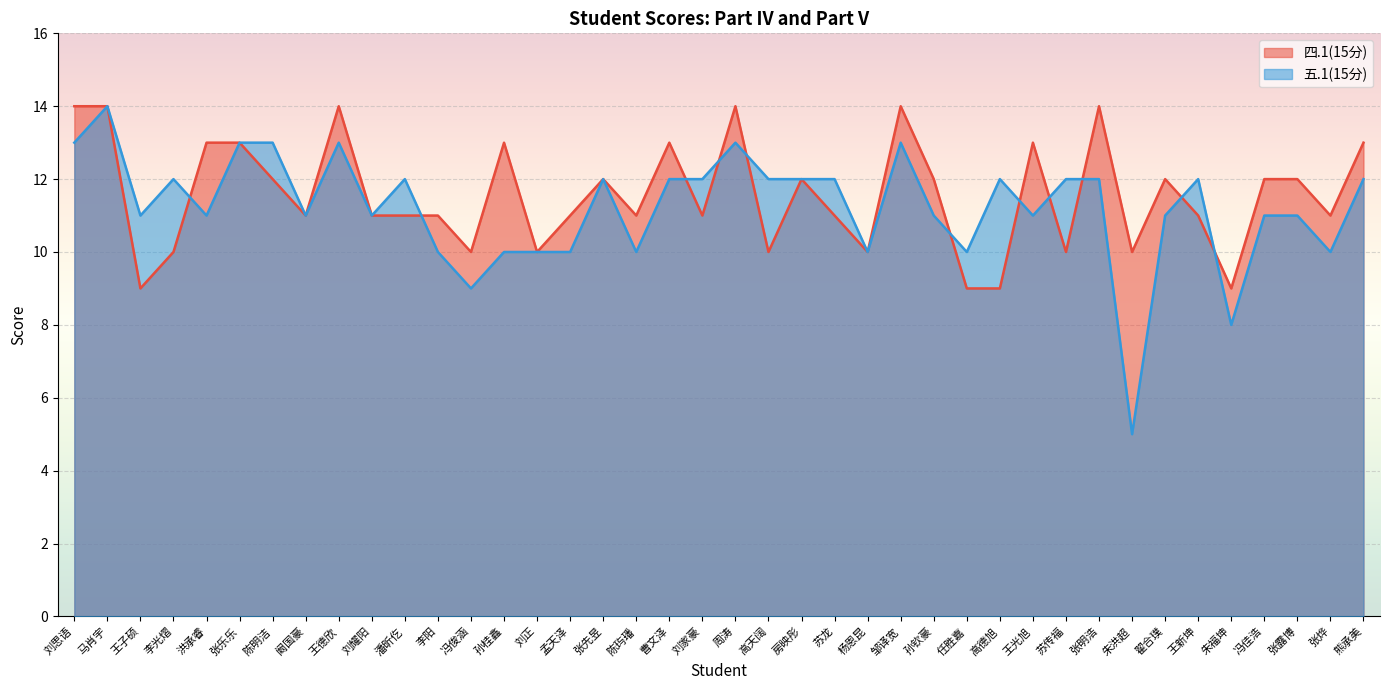

At which category does 四.1(15分) reach its first local valley?

王子硕